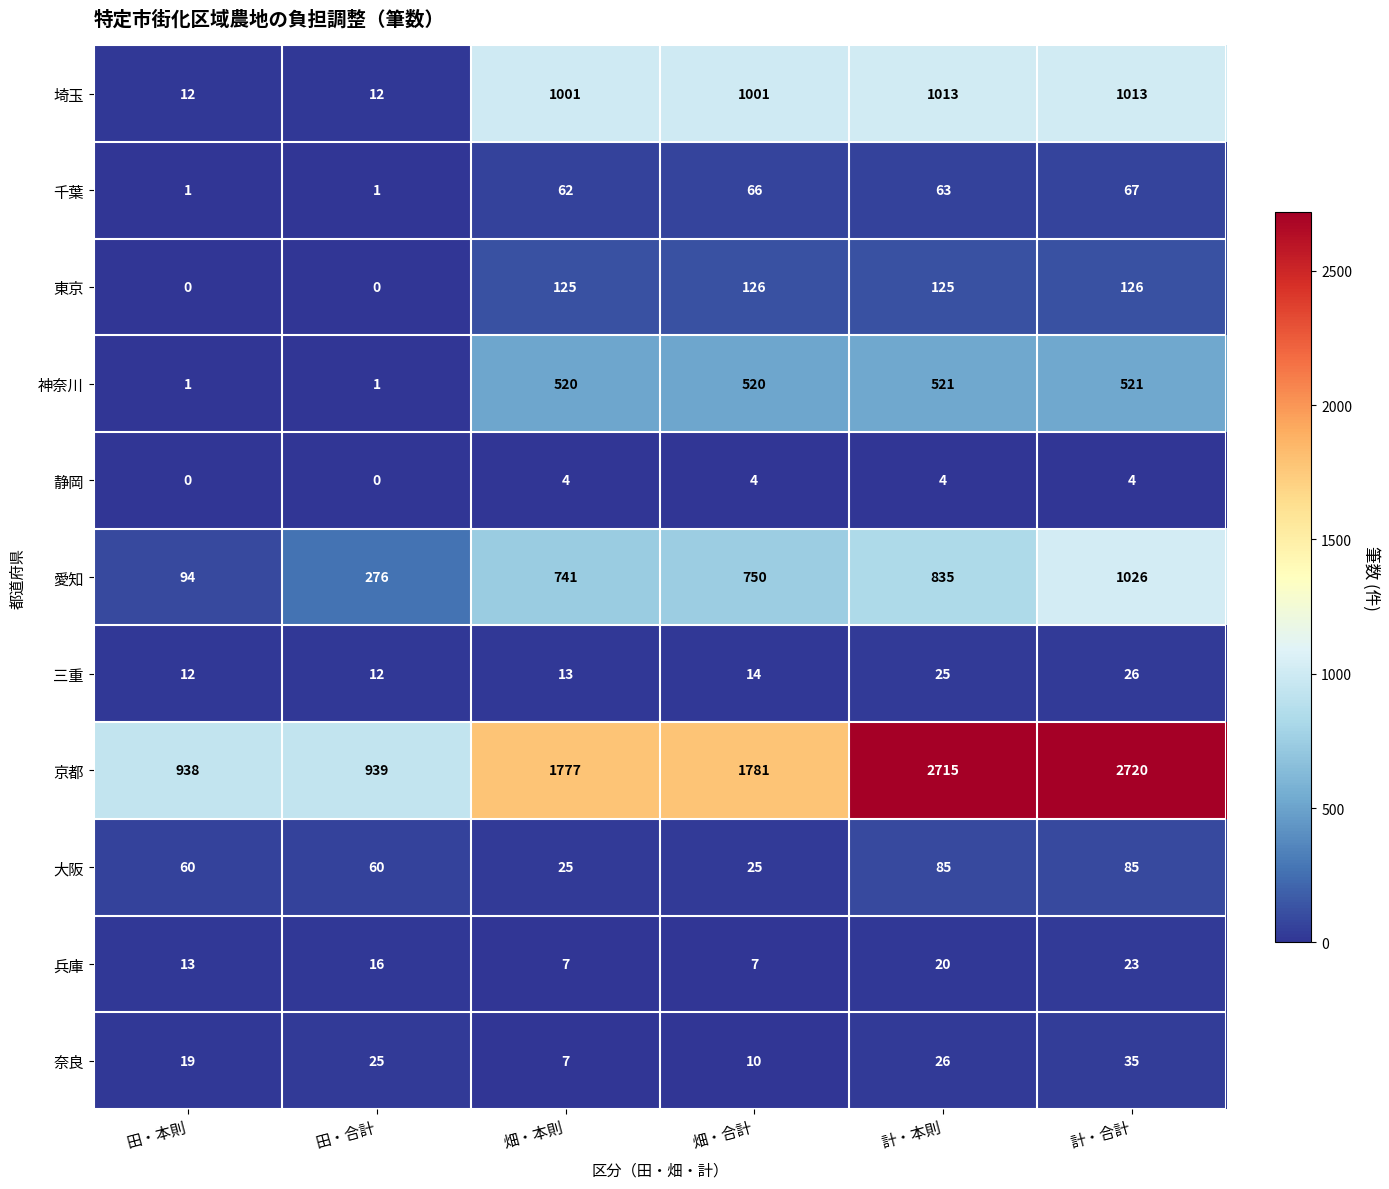

What is the spread (max minus min) of values at 畑・合計?

1777